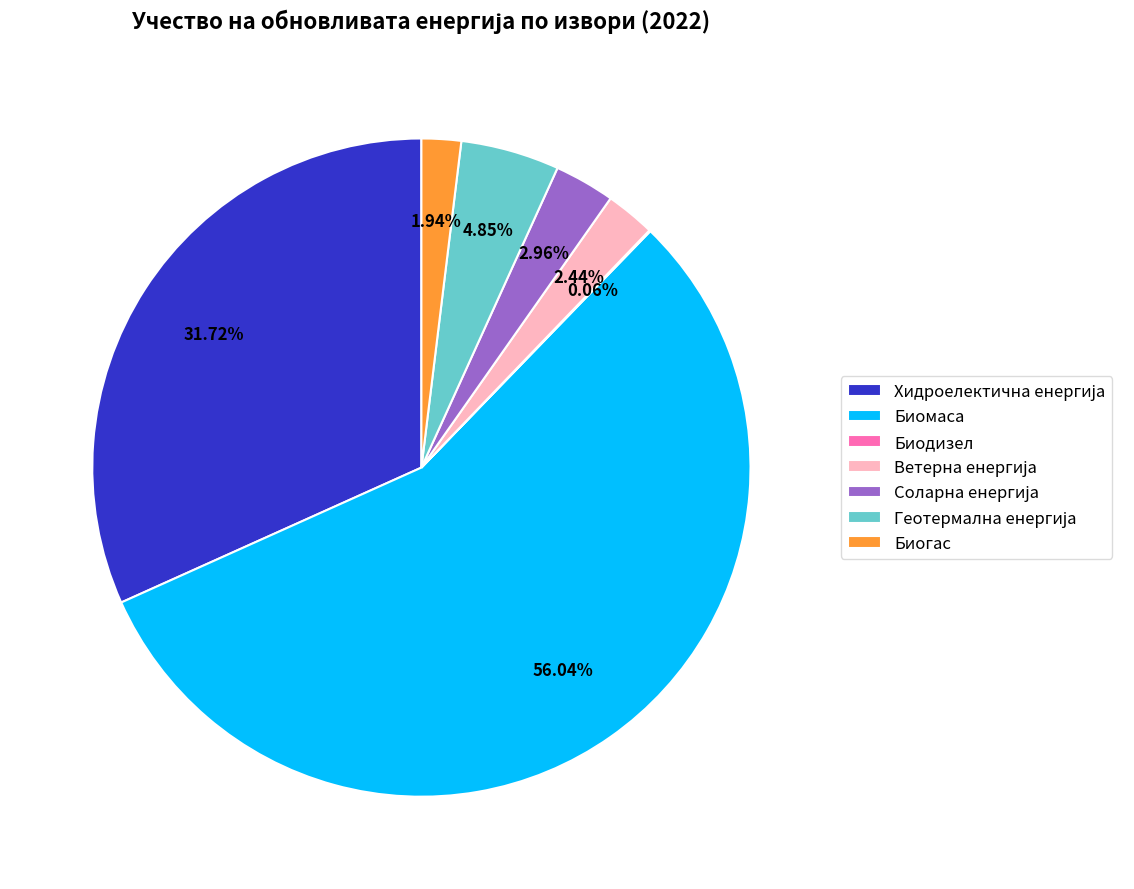

Does any single category account for the majority?

Yes